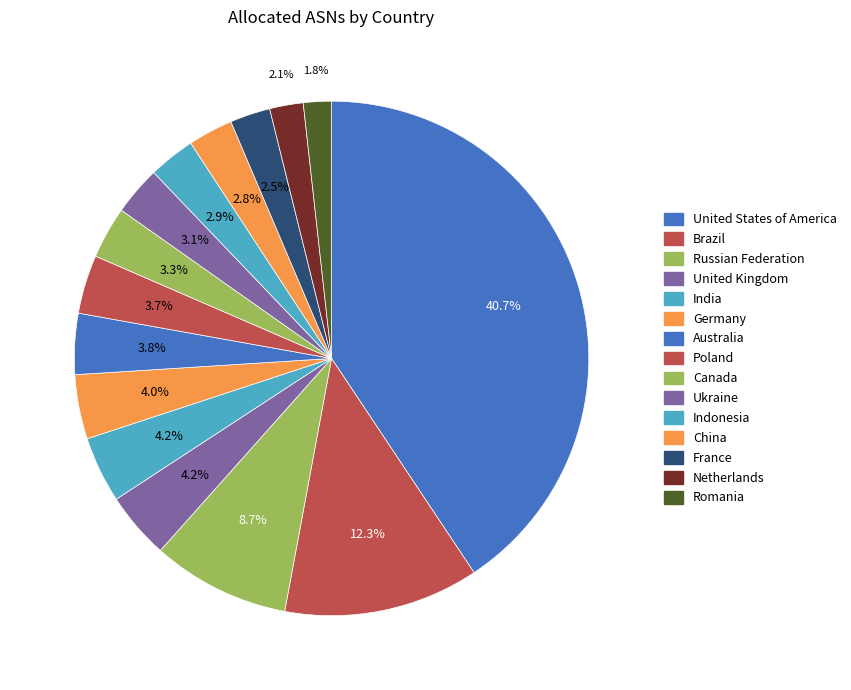

To the nearest percent, what percentage of the pie is India?

4%